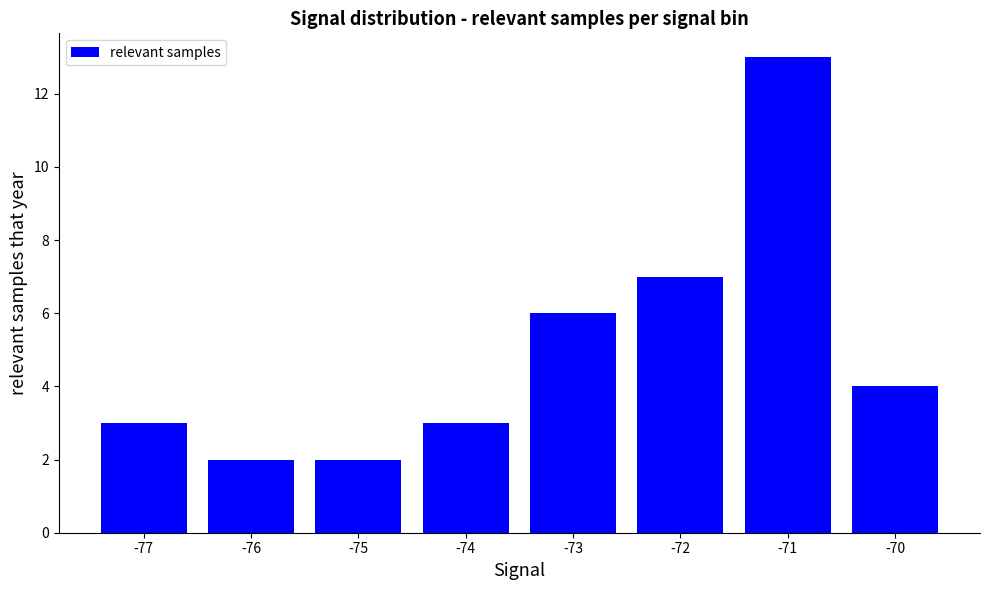

At which label does the data first exceed 4?

-73